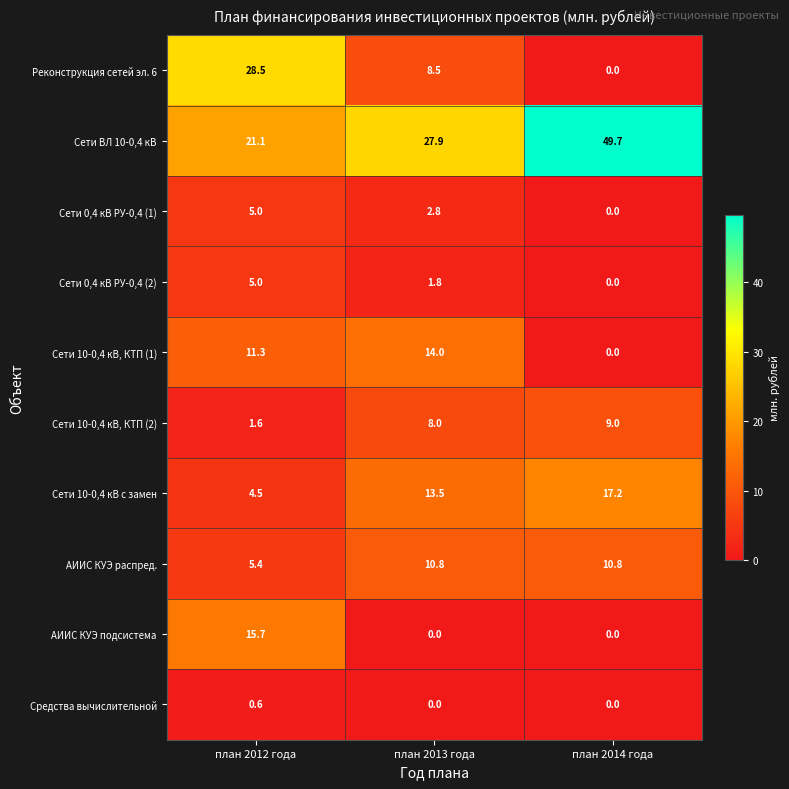

What is the average value of the АИИС КУЭ подсистема series?

5.2